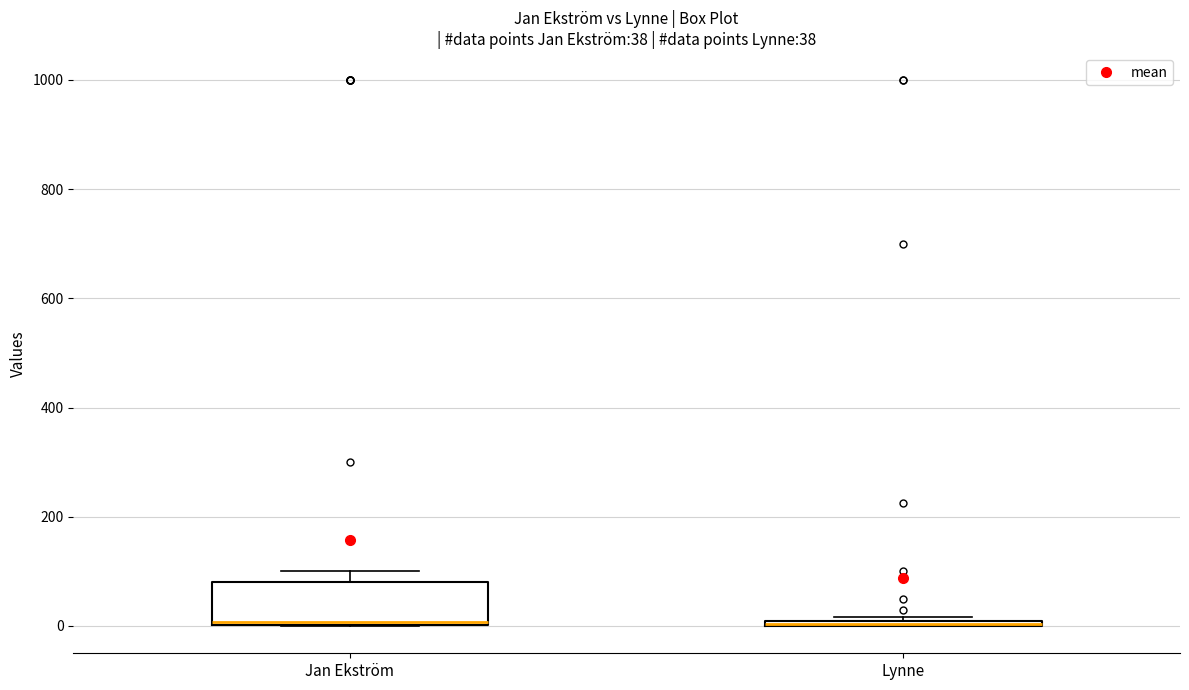

Which box is the tallest, from its lower edge to its upper edge?

Jan Ekström